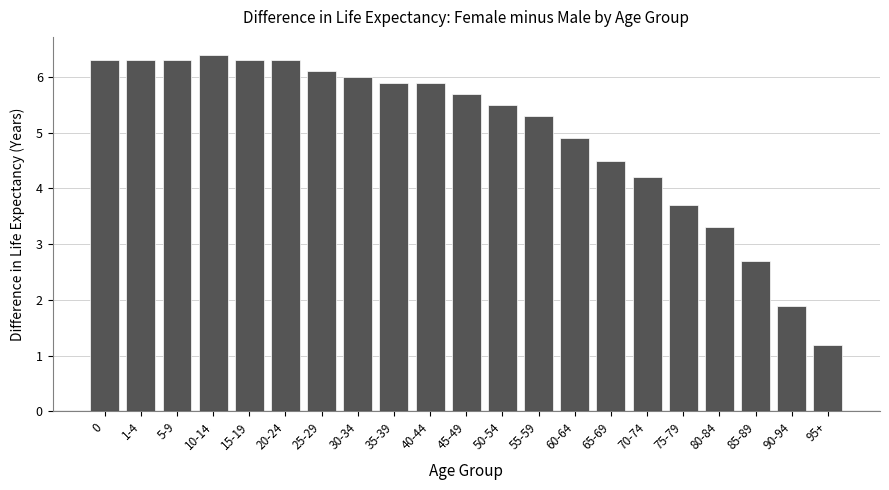

How many series are shown in this chart?

1